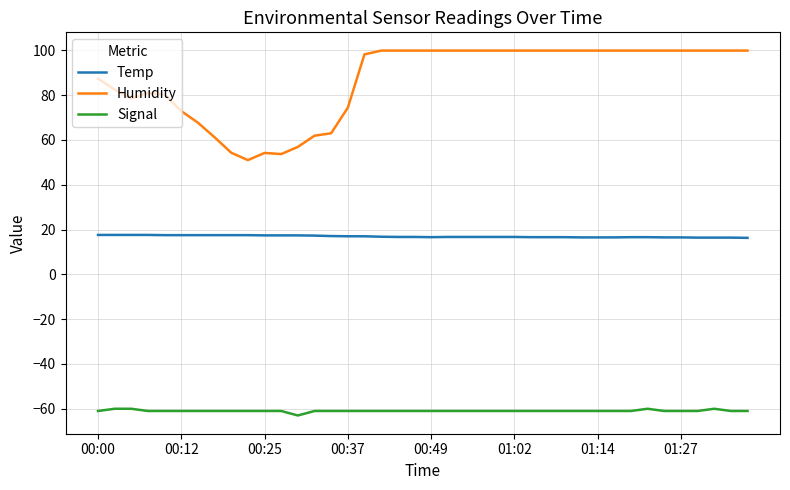

Which series has the widest spread of values?

Humidity